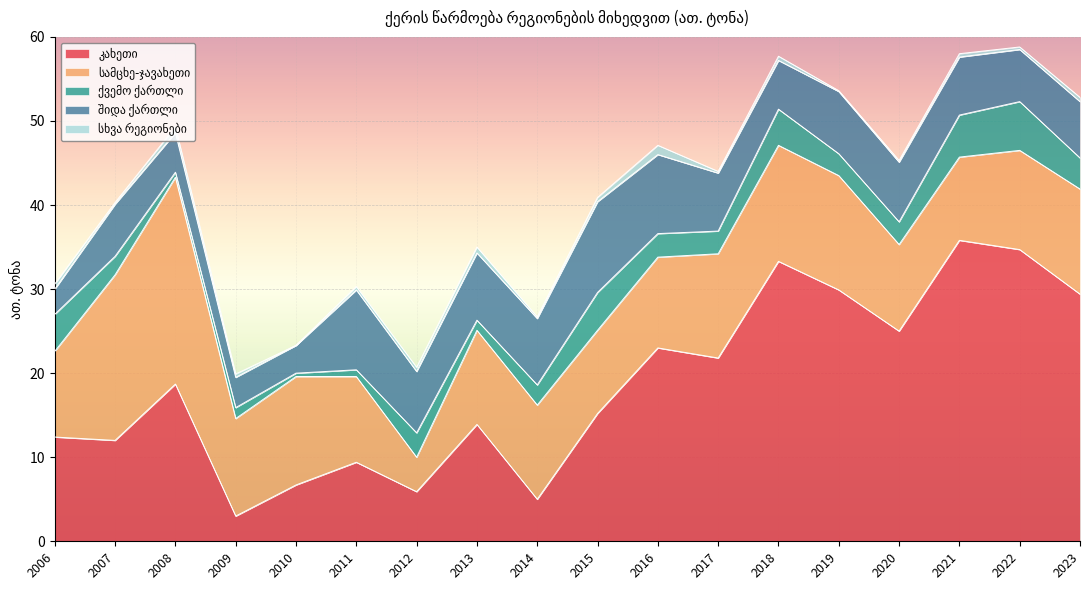

At which category is the sum across all series the highest?

2022